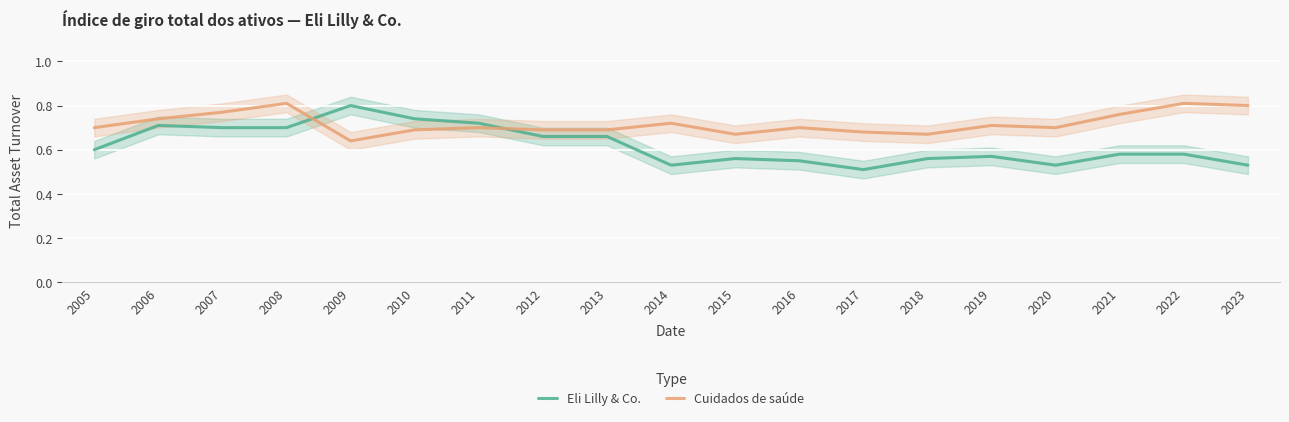

How many lines are shown in the chart?

2